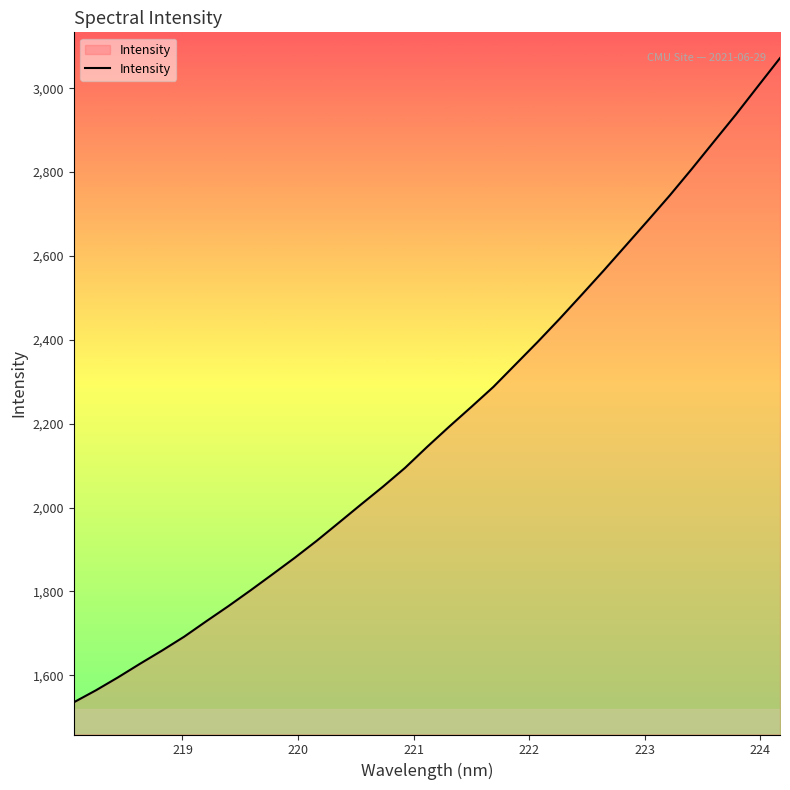

What is the greatest value displayed?

3071.9